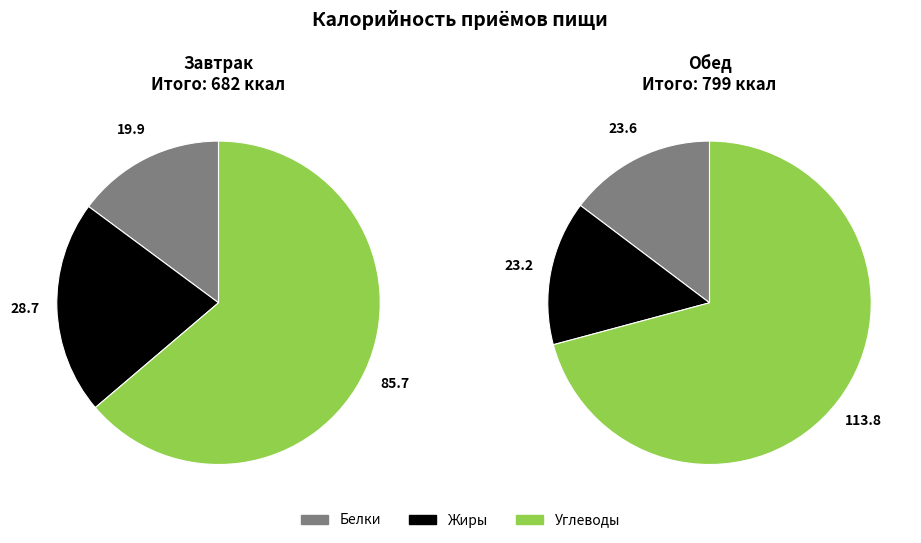

True or false: Обед accounts for 54% of the total.

True